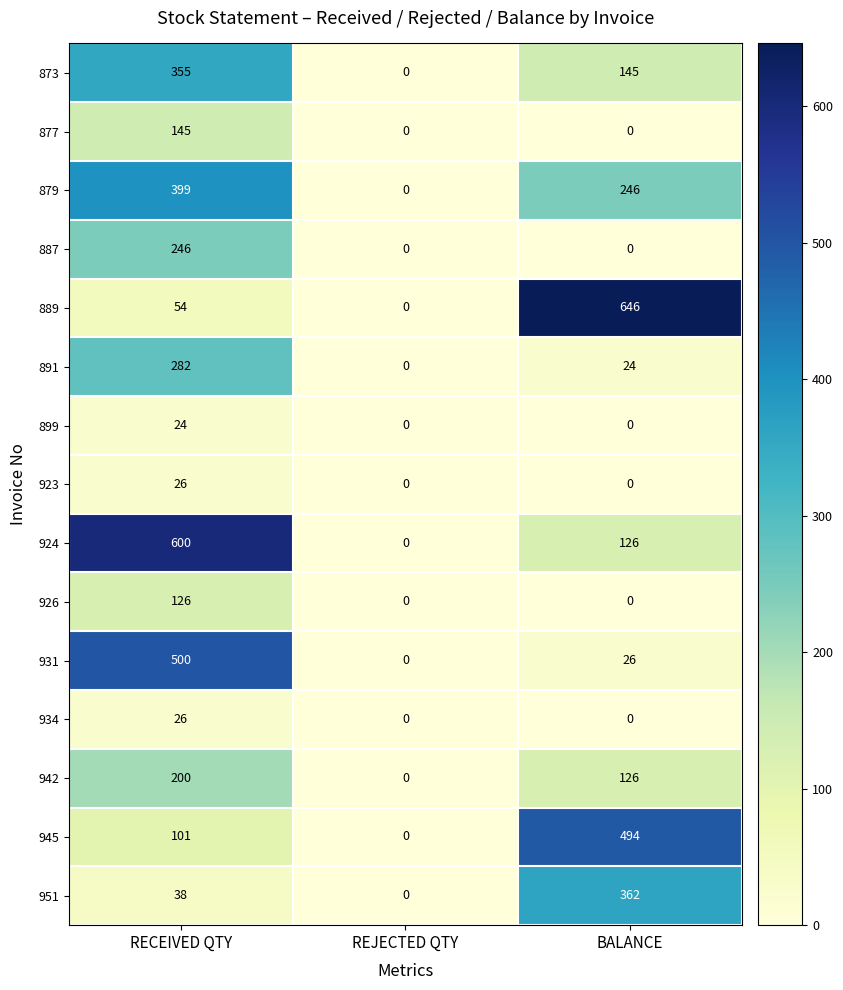

Count the 951 values in the range 0 to 362.

3